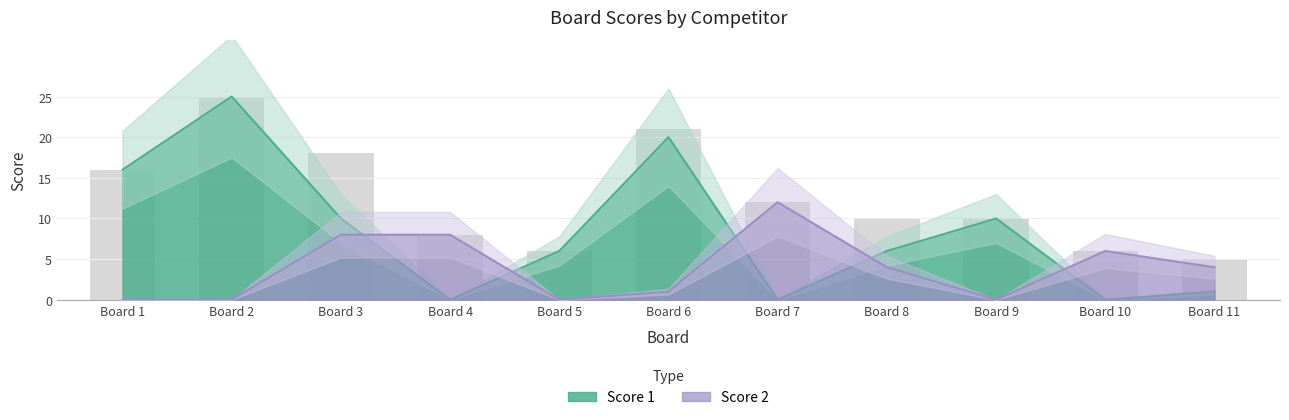

Reading left to right, list all the values displayed in this chart.

Score 1: 16	25	10	0	6	20	0	6	10	0	1
Score 2: 0	0	8	8	0	1	12	4	0	6	4